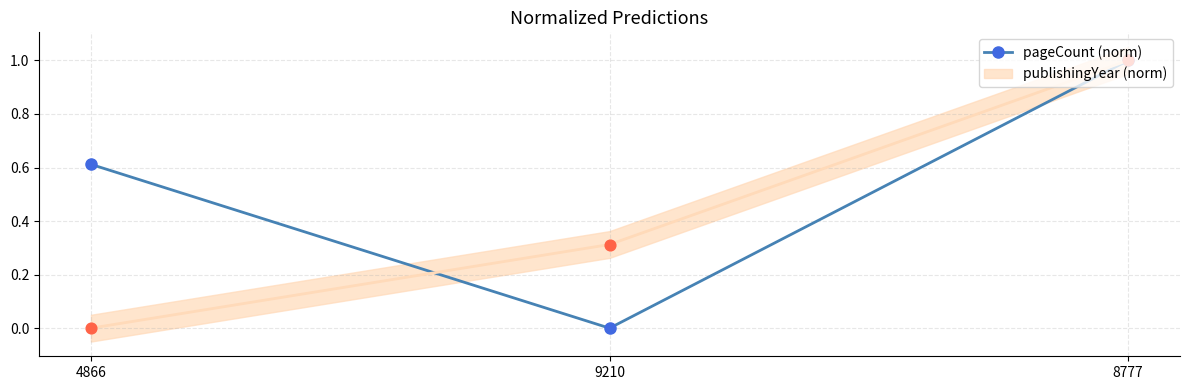

What is the change in value from 9210 to 8777?

+1.0